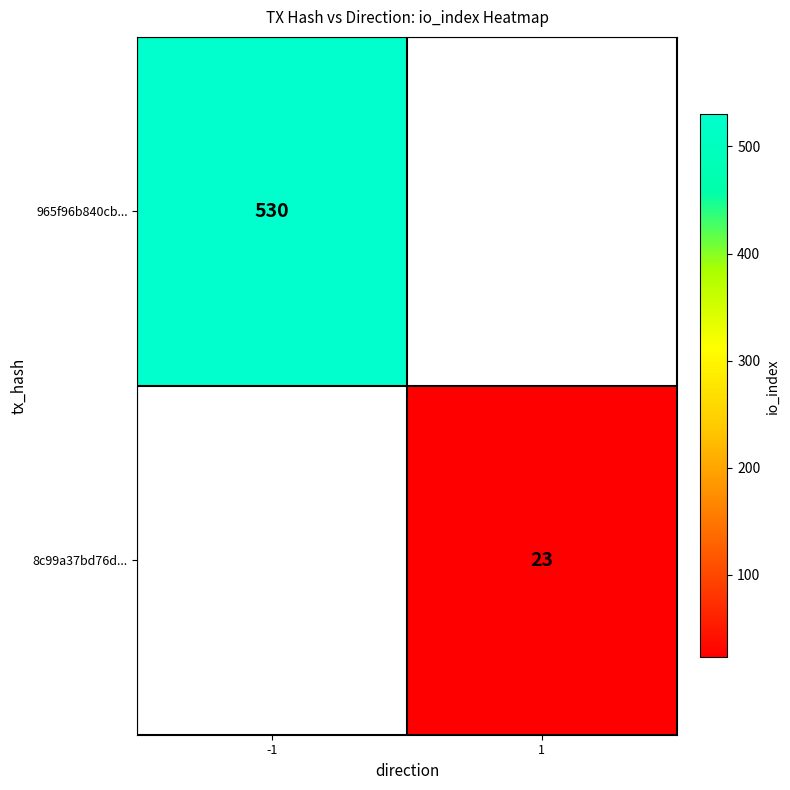

Is it true that 8c99a37bd76d... equals 23 at 1?

True